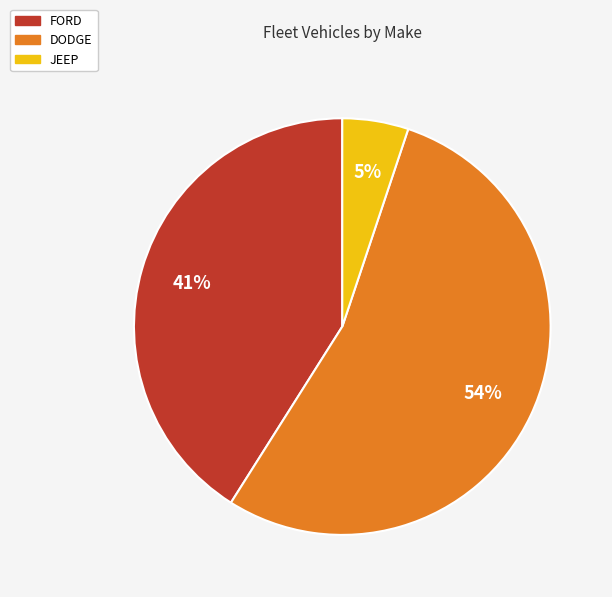

Does any single category account for the majority?

Yes